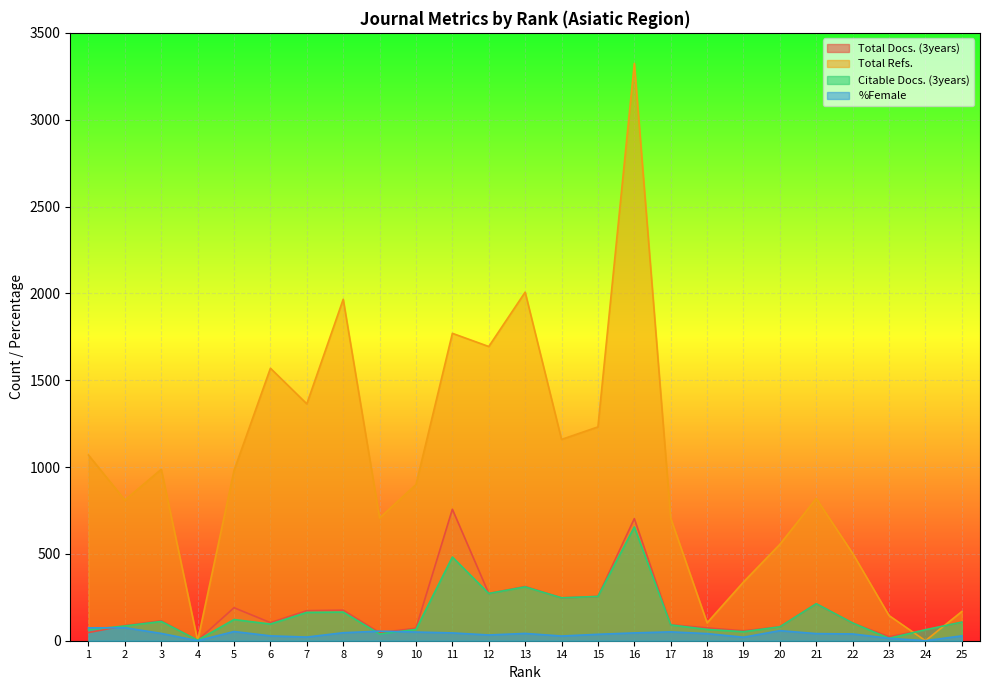

Which series changed the most between 10 and 20?

Total Refs.